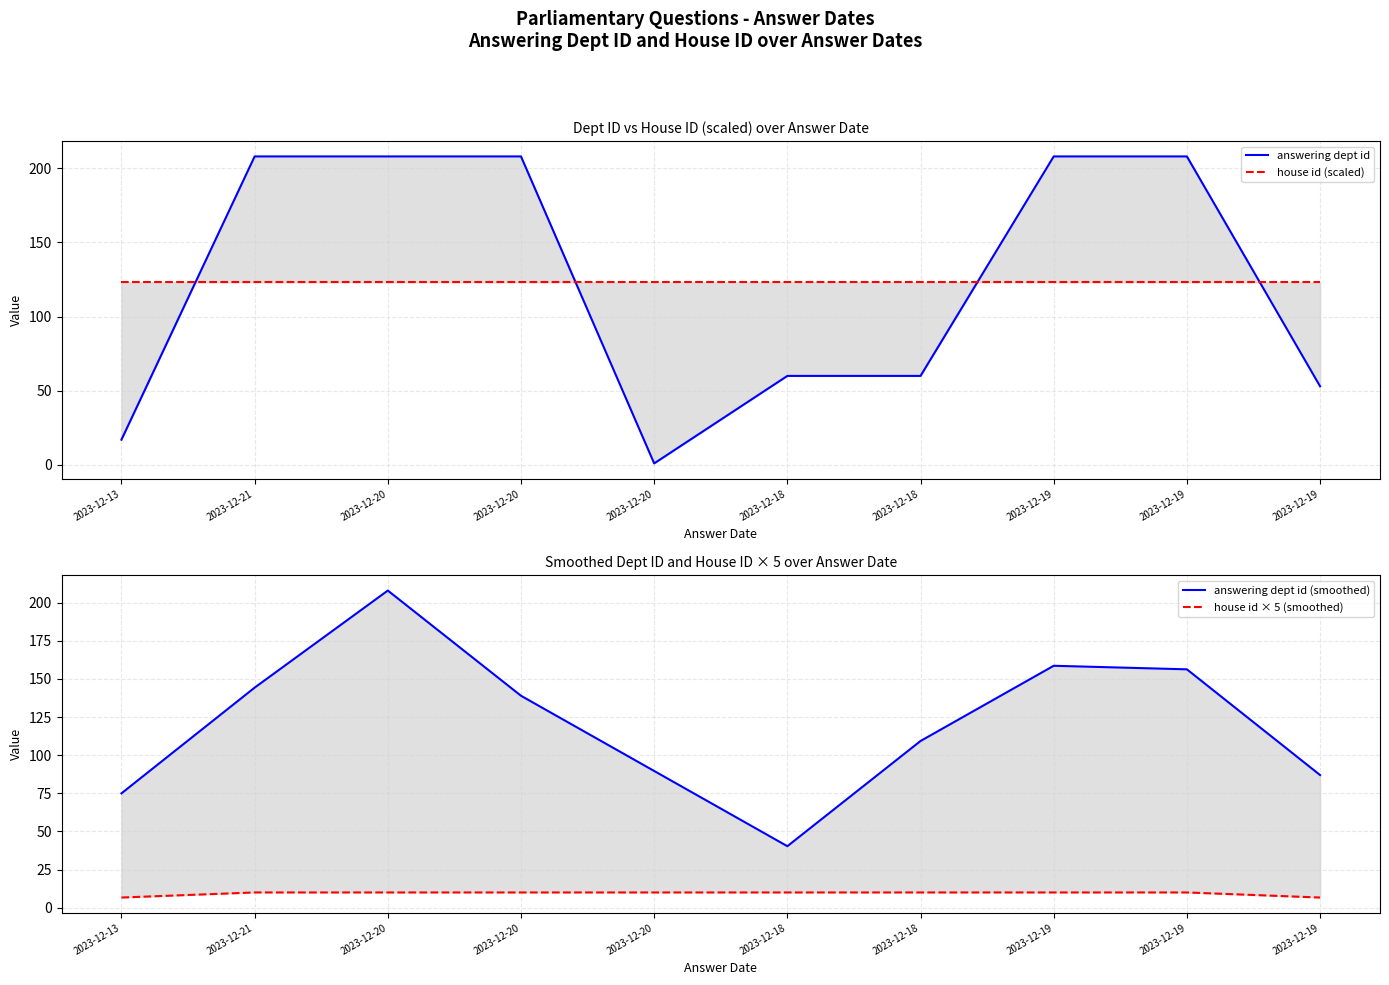

Which has a higher value, 2023-12-21 or 2023-12-18?

2023-12-21